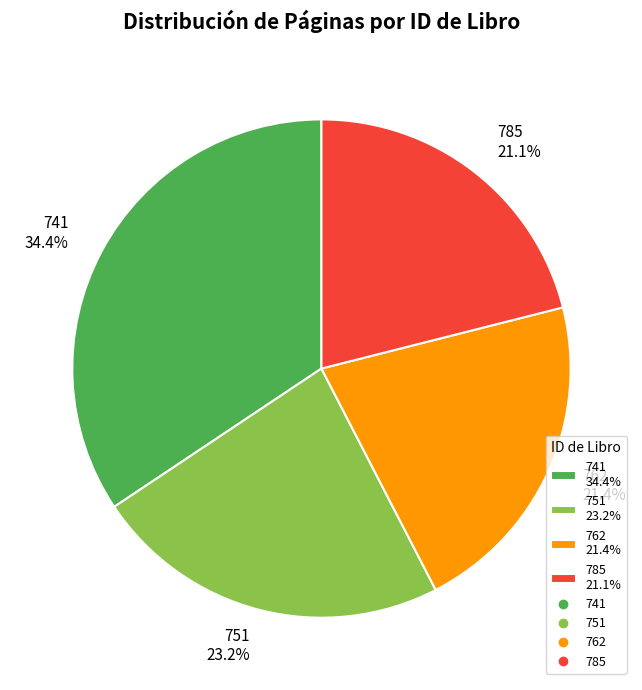

To the nearest percent, what is the average slice percentage?

25%